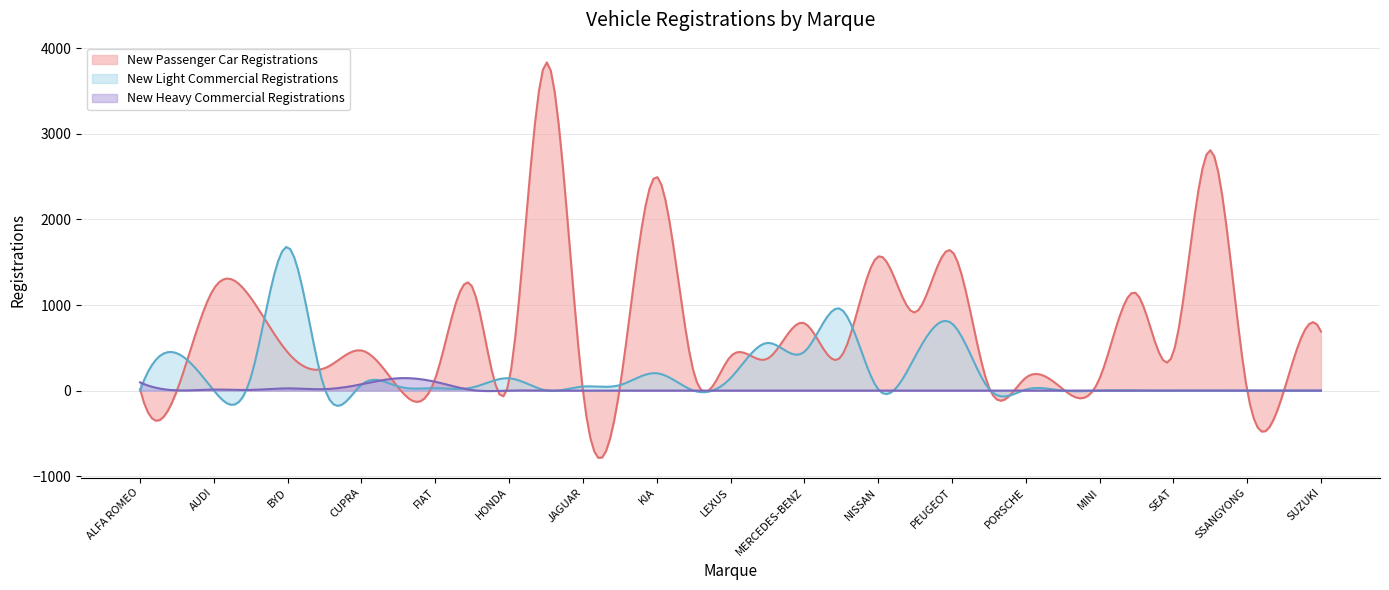

How many lines are shown in the chart?

3